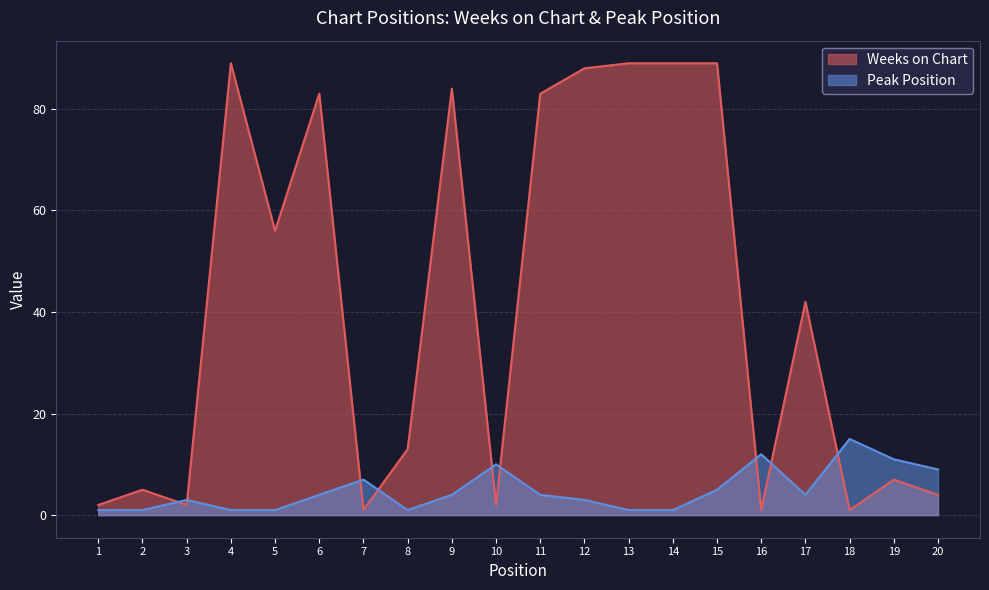

What is the maximum value shown in the chart?

89